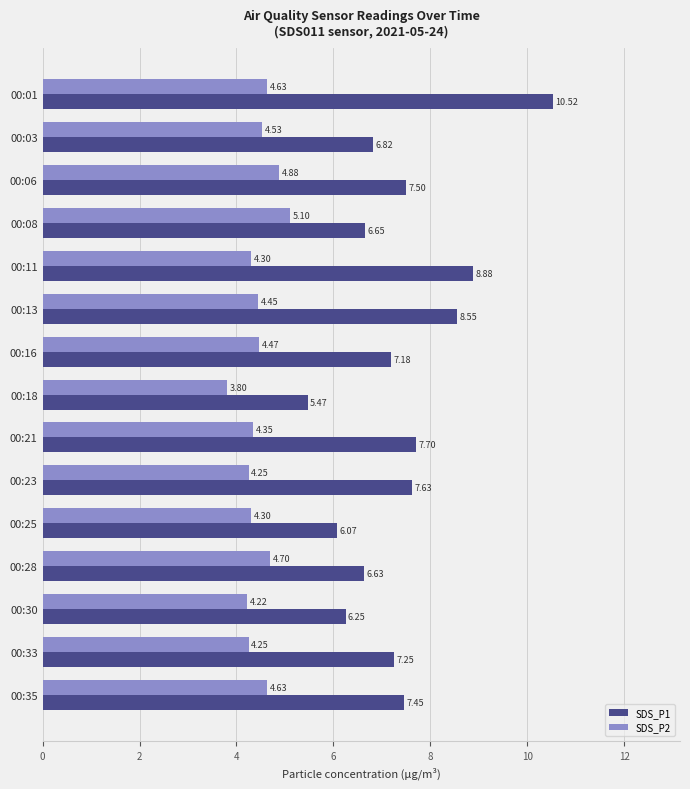

What are all the series names shown in the legend?

SDS_P1, SDS_P2